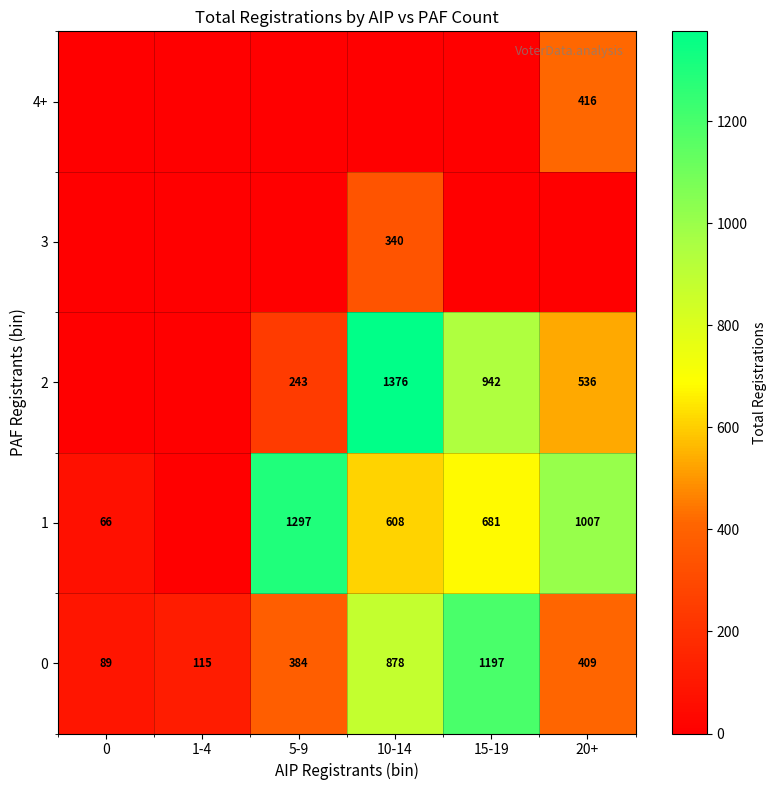

The 1 series shows 1218 at 15-19. True or false?

False